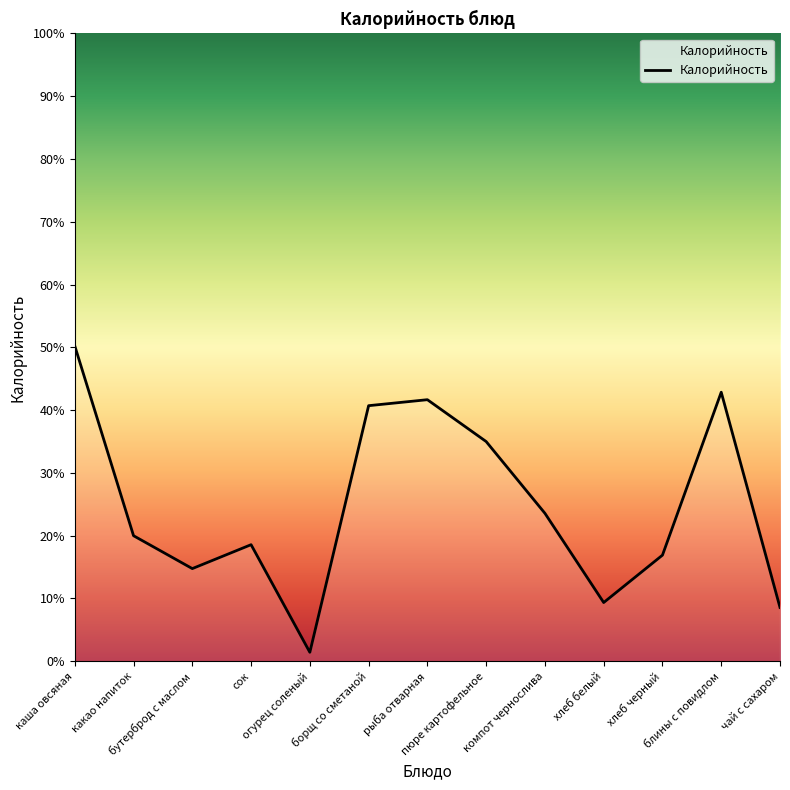

Between хлеб черный and пюре картофельное, which is larger?

пюре картофельное